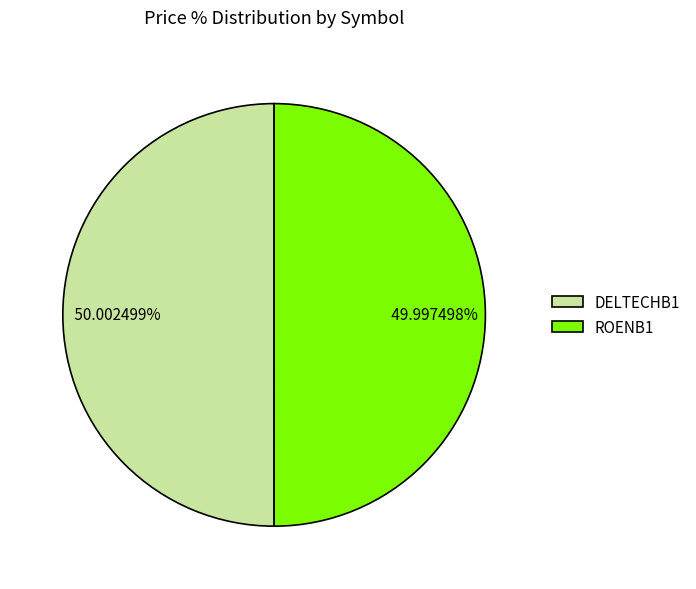

Count the number of slices in the pie.

2